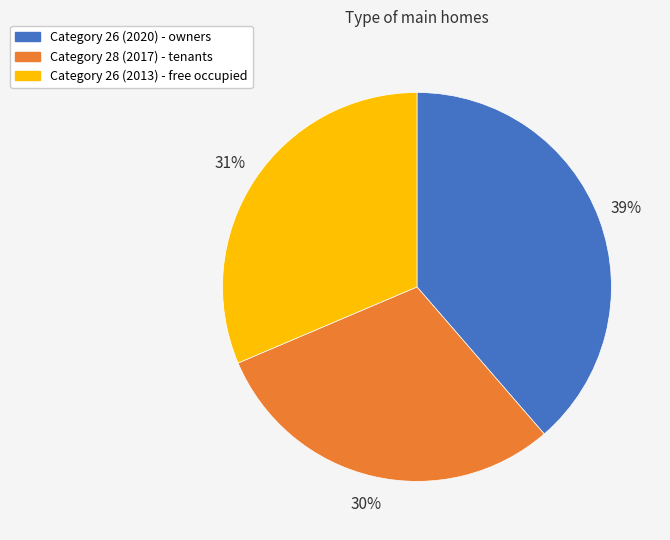

Does any single category account for the majority?

No